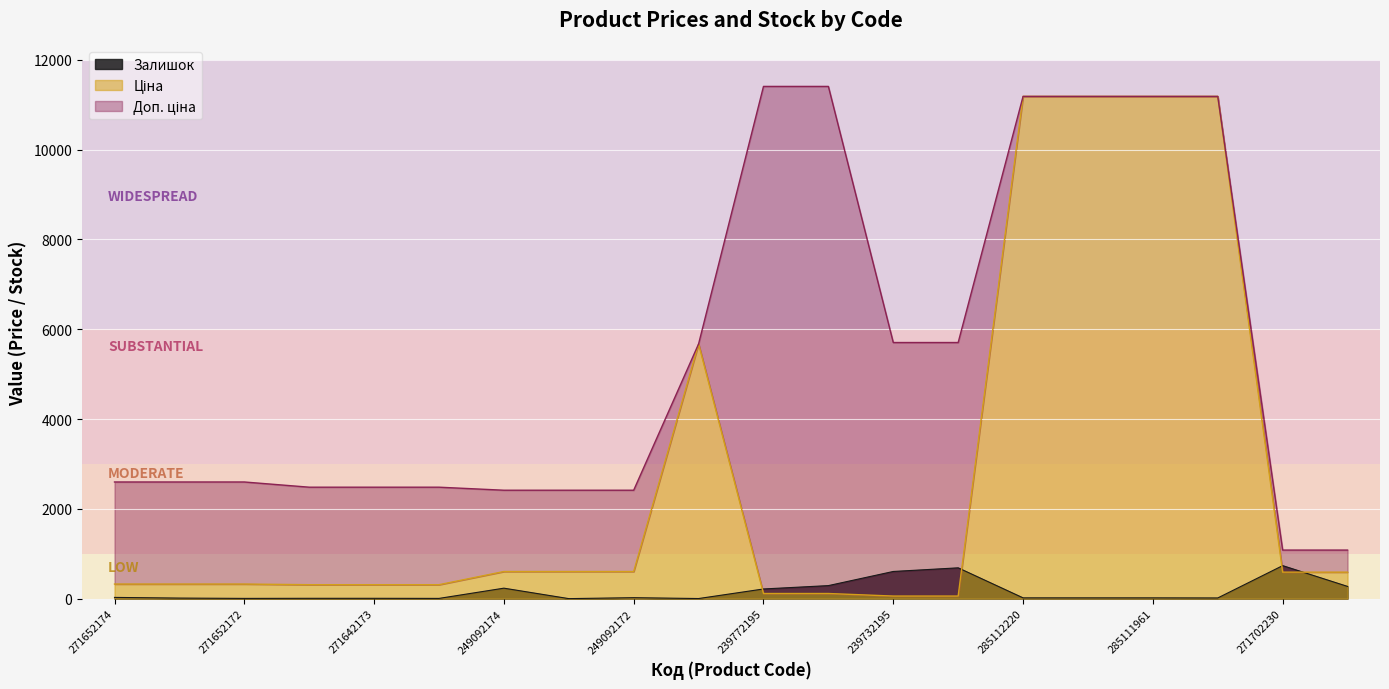

What is the difference between the maximum and minimum values in the Доп. ціна series?

10328.3